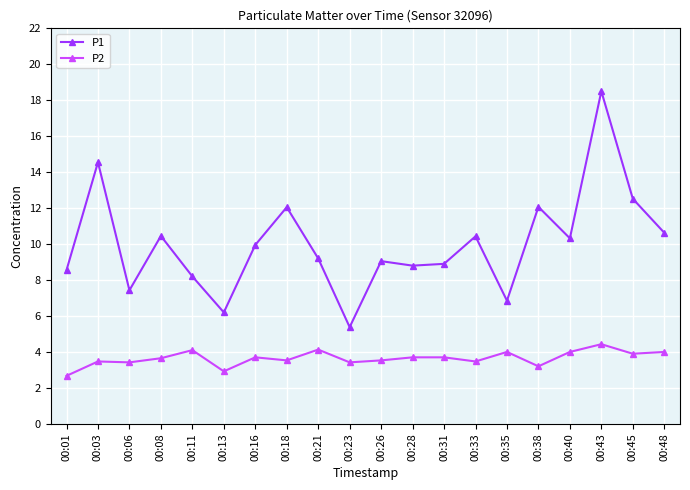

Is it true that P2 equals 2.4 at 00:23?

False